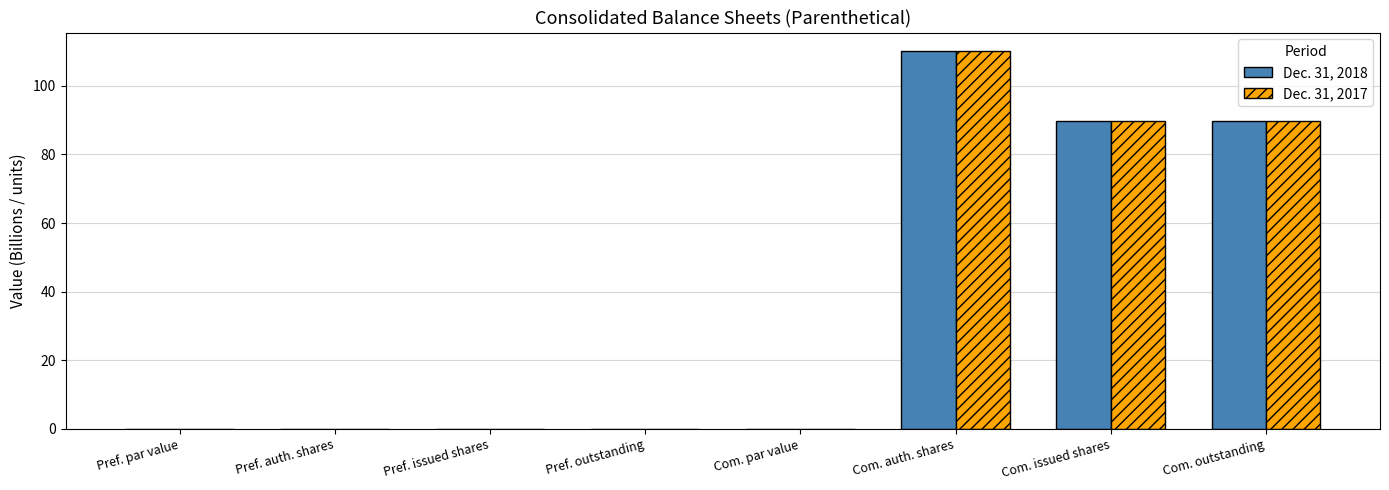

What is the maximum value for Dec. 31, 2018?

110.0